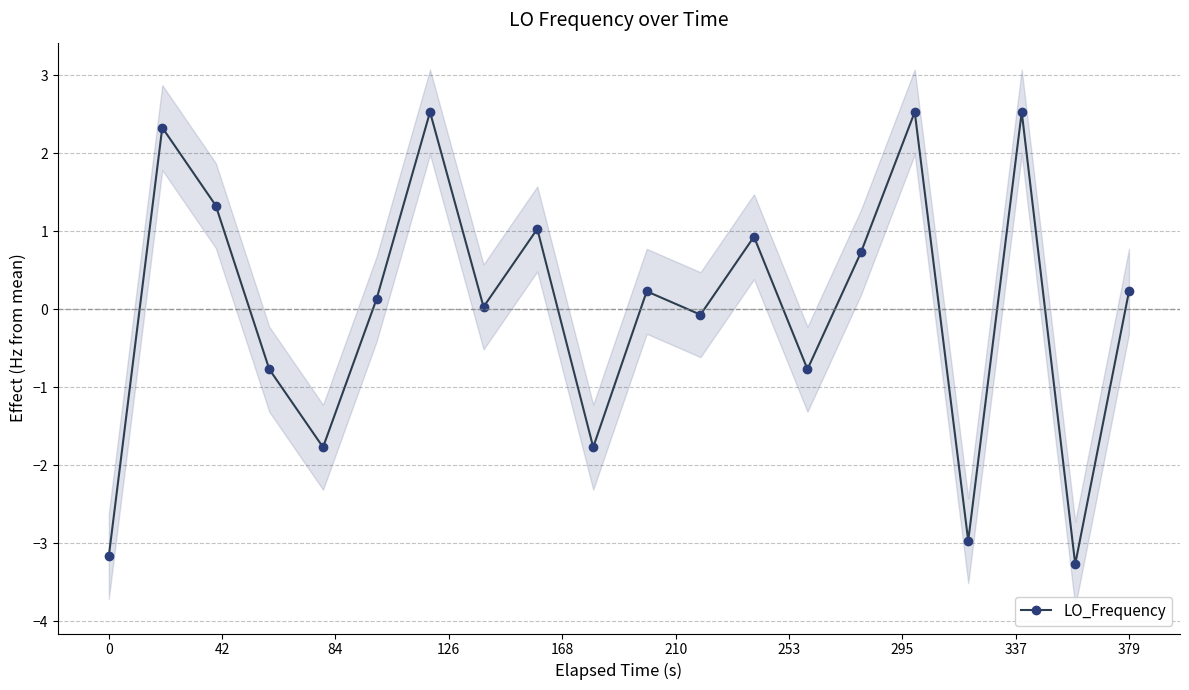

How many interior local peaks does the LO_Frequency series have?

7